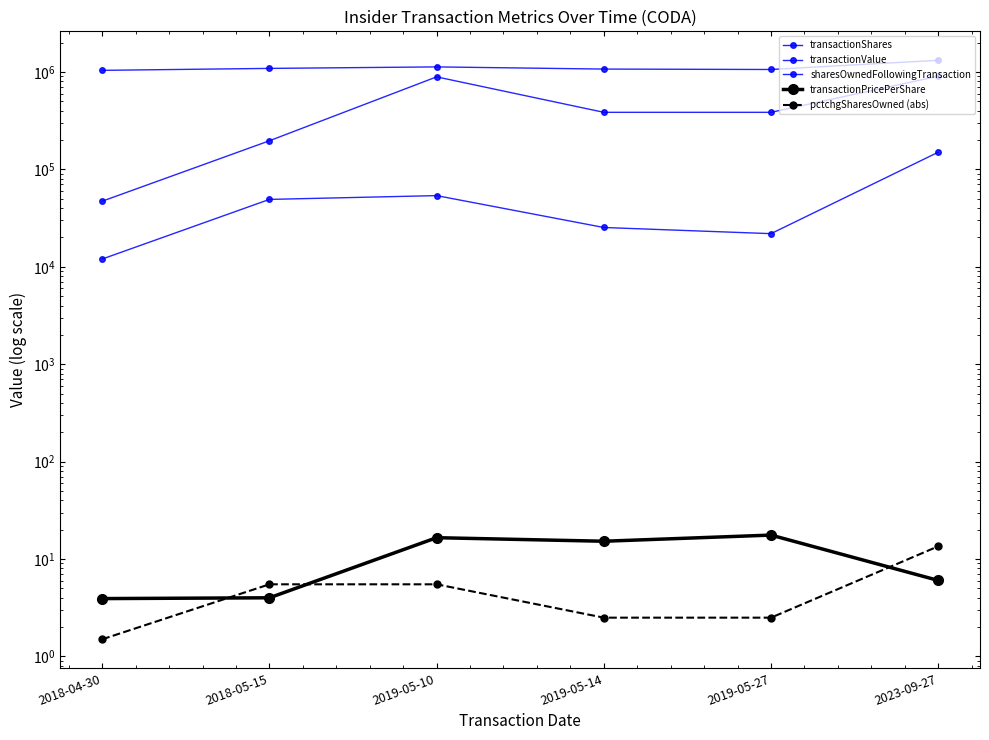

Does the chart have visible grid lines?

No